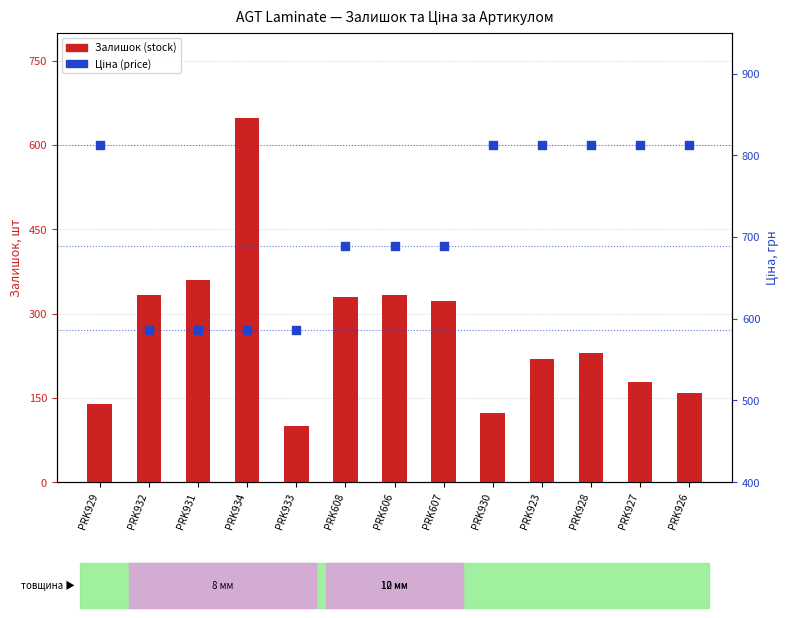

What are all the series names shown in the legend?

Залишок (stock), Ціна (price)